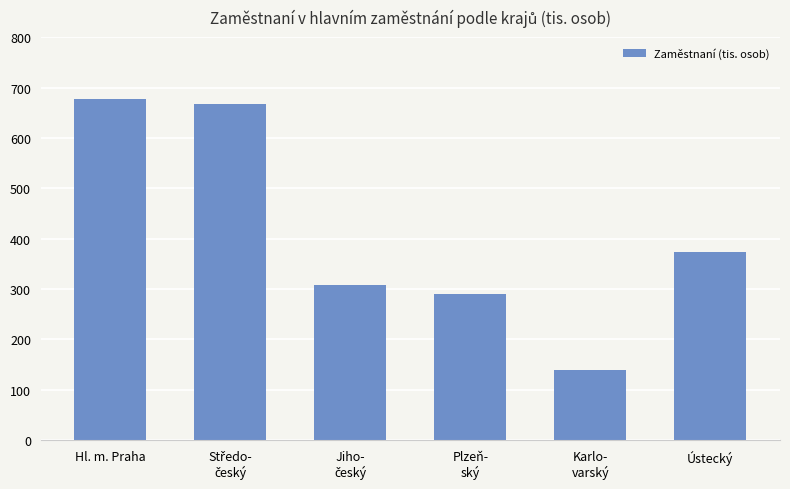

Which category has the lowest value across all series?

Karlo-
varský